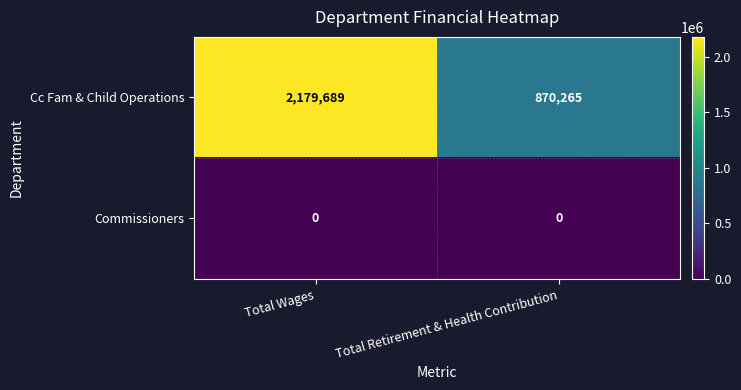

Reading left to right, transcribe all the data shown in this chart.

Cc Fam & Child Operations: 2179689	870265
Commissioners: 0	0